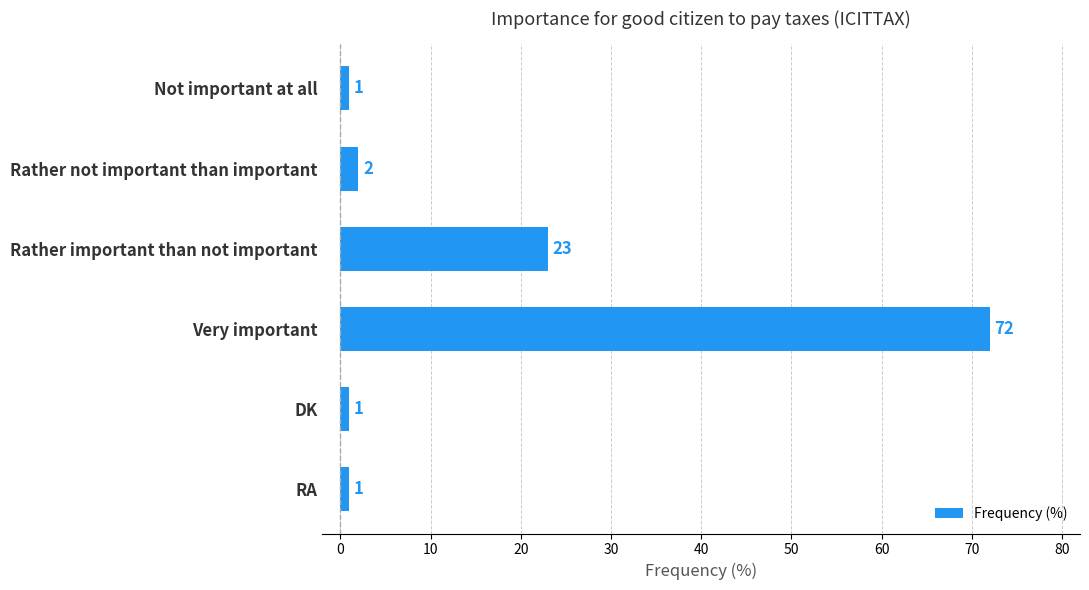

At which label is the value closest to 36?

Rather important than not important